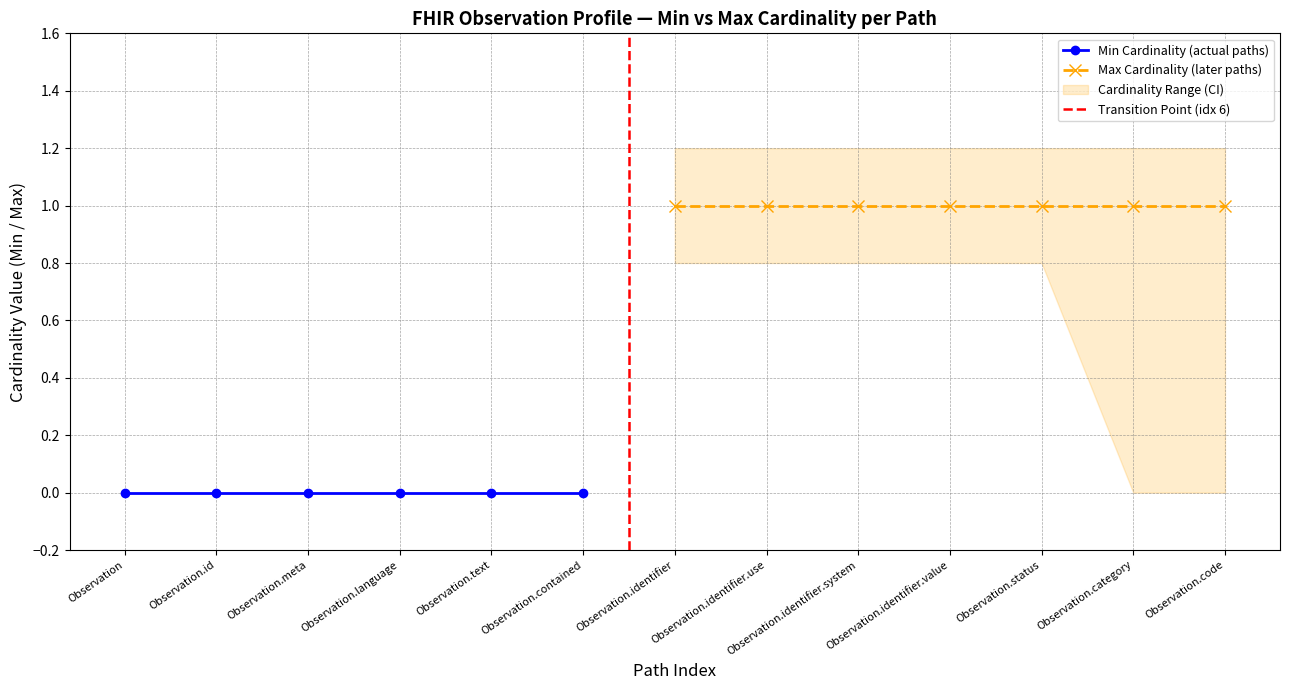

True or false: Max value per path group and Min value per path group cross at least once.

False